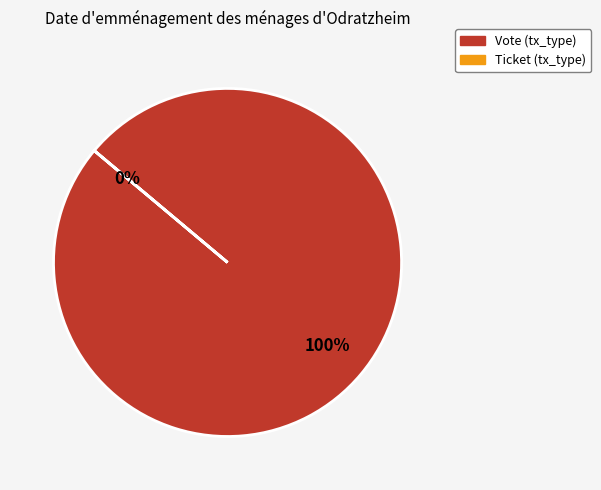

To the nearest percent, what percentage of the pie is Vote (tx_type)?

100%